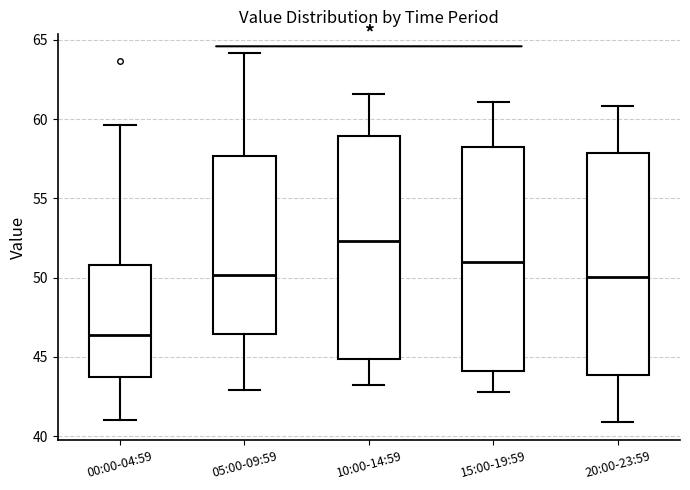

Reading left to right, read every box against the y-axis: the position of its median line, the range the box covers, and the ends of its whiskers. The values are not printed on the chart, so give them approximately, as read against the axis.

00:00-04:59: median 46.5, box 43.5 to 51.0, whiskers 41.0 to 59.5
05:00-09:59: median 50.0, box 46.5 to 57.5, whiskers 43.0 to 64.0
10:00-14:59: median 52.5, box 45.0 to 59.0, whiskers 43.0 to 61.5
15:00-19:59: median 51.0, box 44.0 to 58.0, whiskers 43.0 to 61.0
20:00-23:59: median 50.0, box 44.0 to 58.0, whiskers 41.0 to 61.0